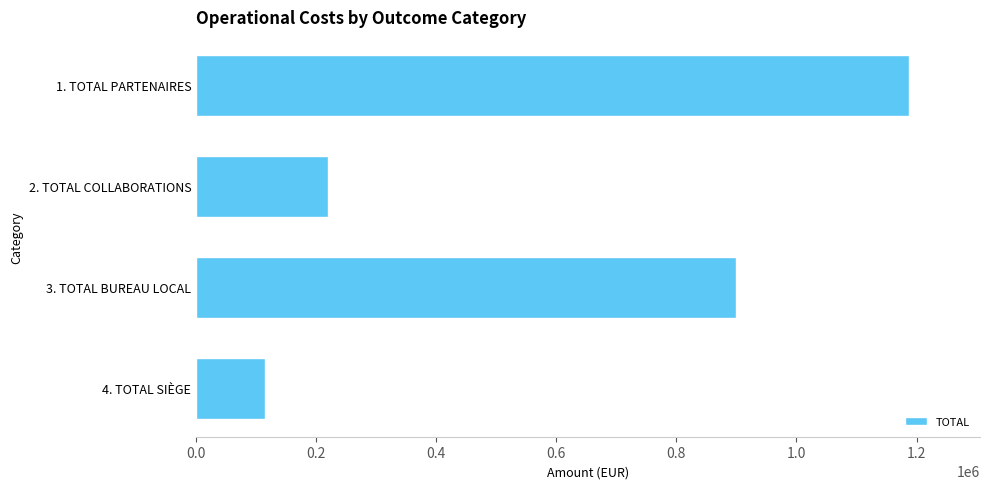

Reading top to bottom, extract all data points from this chart.

1. TOTAL PARTENAIRES=1187000.0	2. TOTAL COLLABORATIONS=220000.0	3. TOTAL BUREAU LOCAL=899054.5	4. TOTAL SIÈGE=115336.1